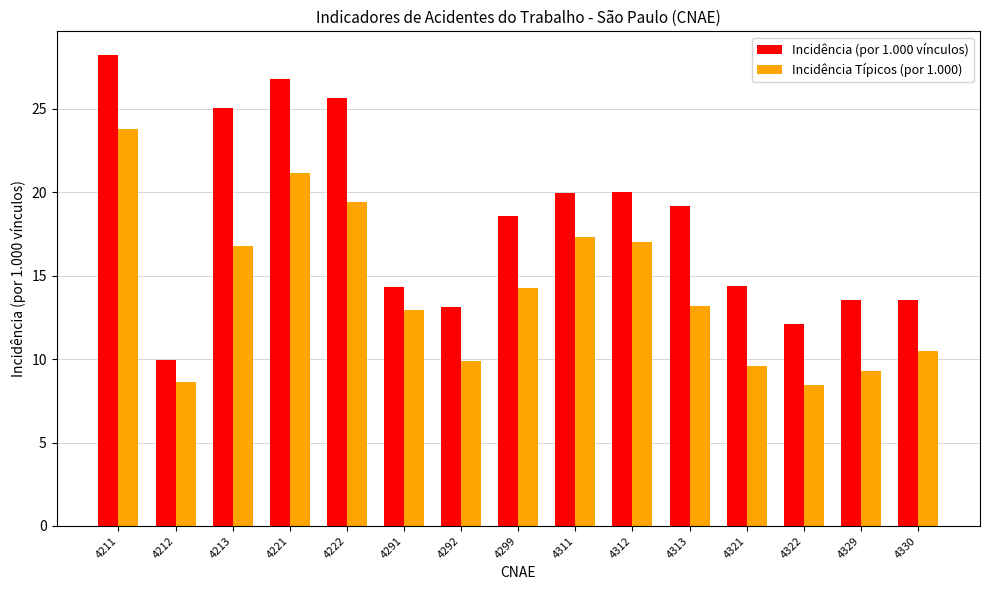

Between 4213 and 4222, which series saw the biggest shift?

Incidência Típicos (por 1.000)